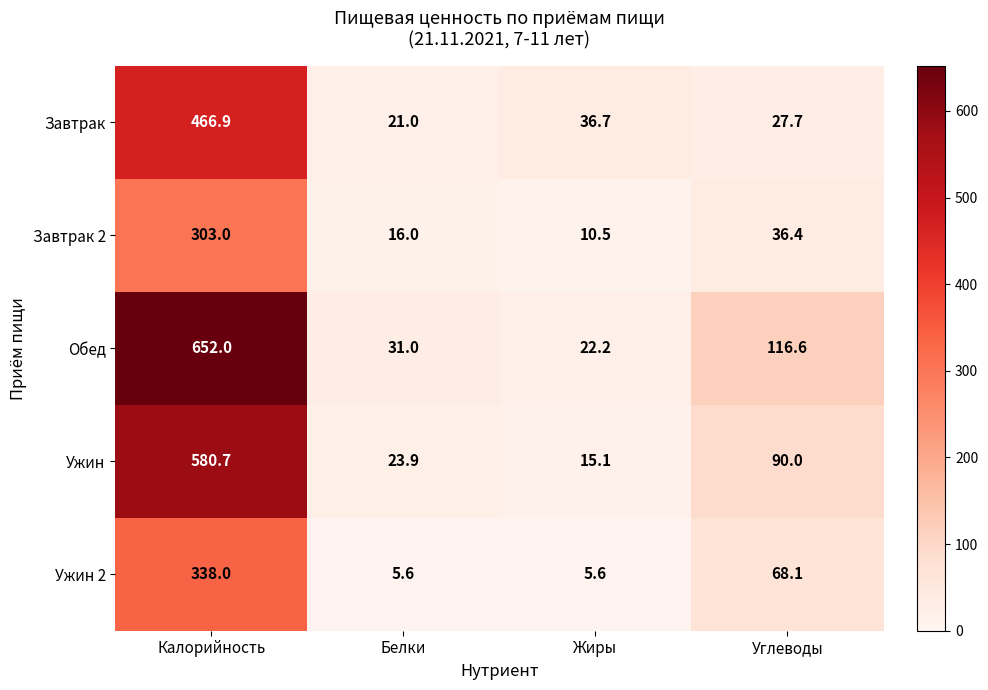

Reading left to right, list all the values displayed in this chart.

Завтрак: 466.9	21.0	36.7	27.7
Завтрак 2: 303.0	16.0	10.5	36.4
Обед: 652.0	31.0	22.2	116.6
Ужин: 580.7	23.9	15.1	90.0
Ужин 2: 338.0	5.6	5.6	68.1